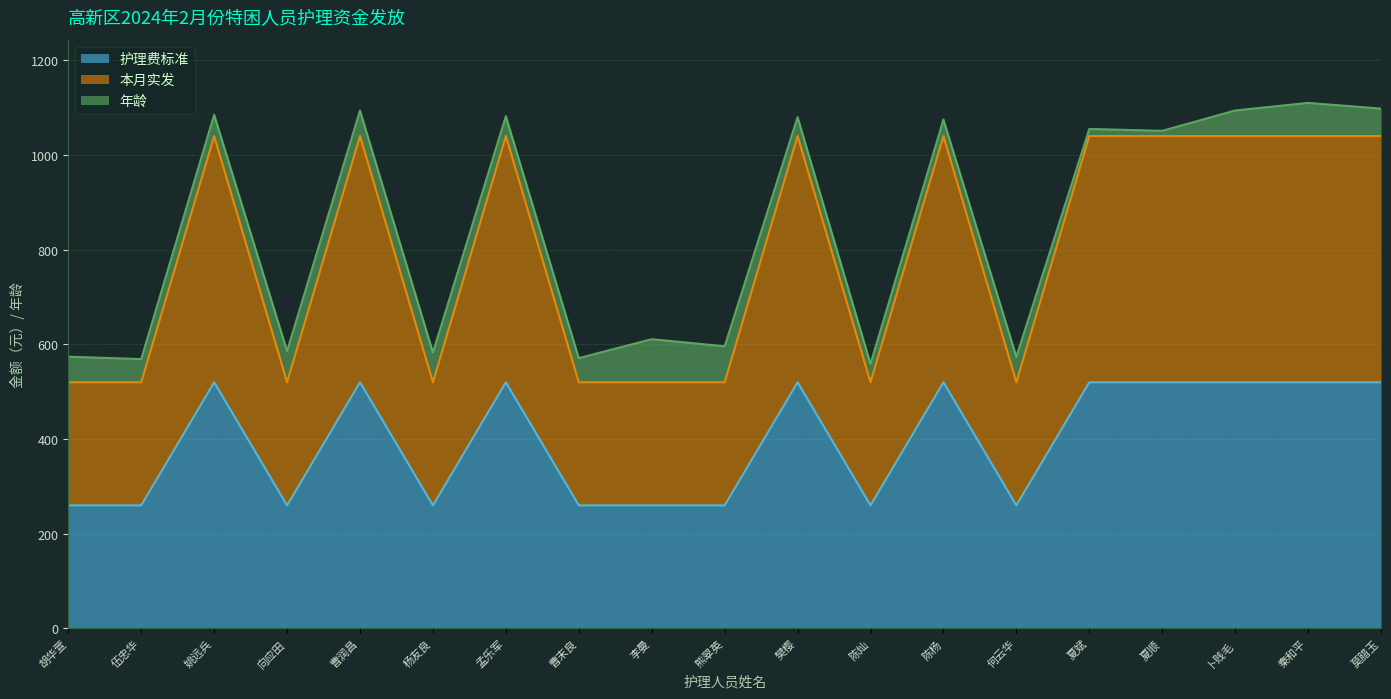

True or false: 护理费标准 and 本月实发 cross at least once.

False